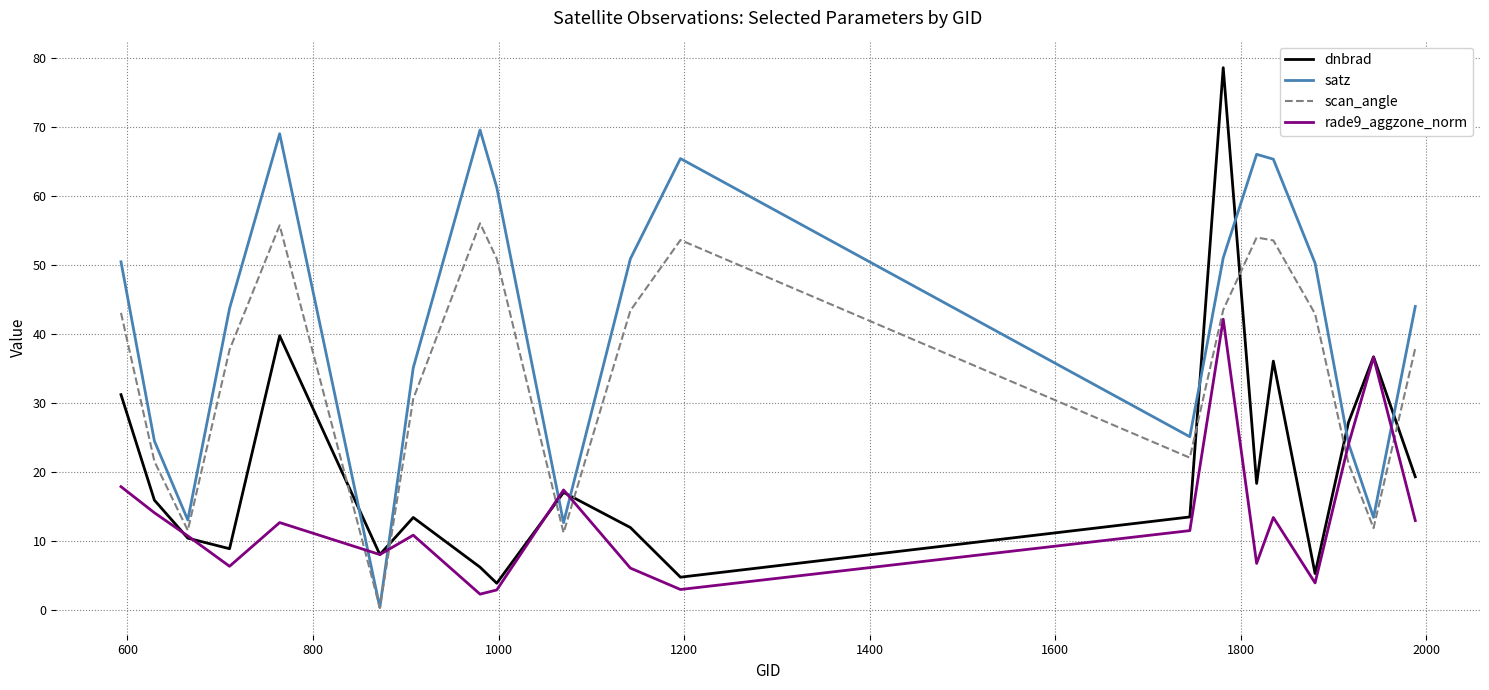

Which series ends up on top after the final intersection of dnbrad and satz?

satz